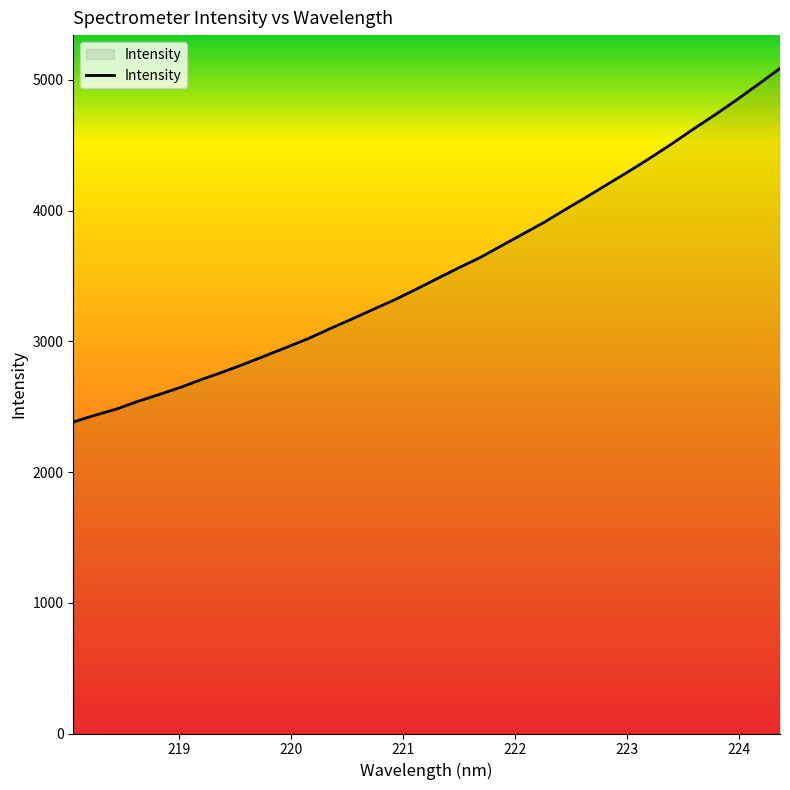

What is the minimum value shown in the chart?

2382.3